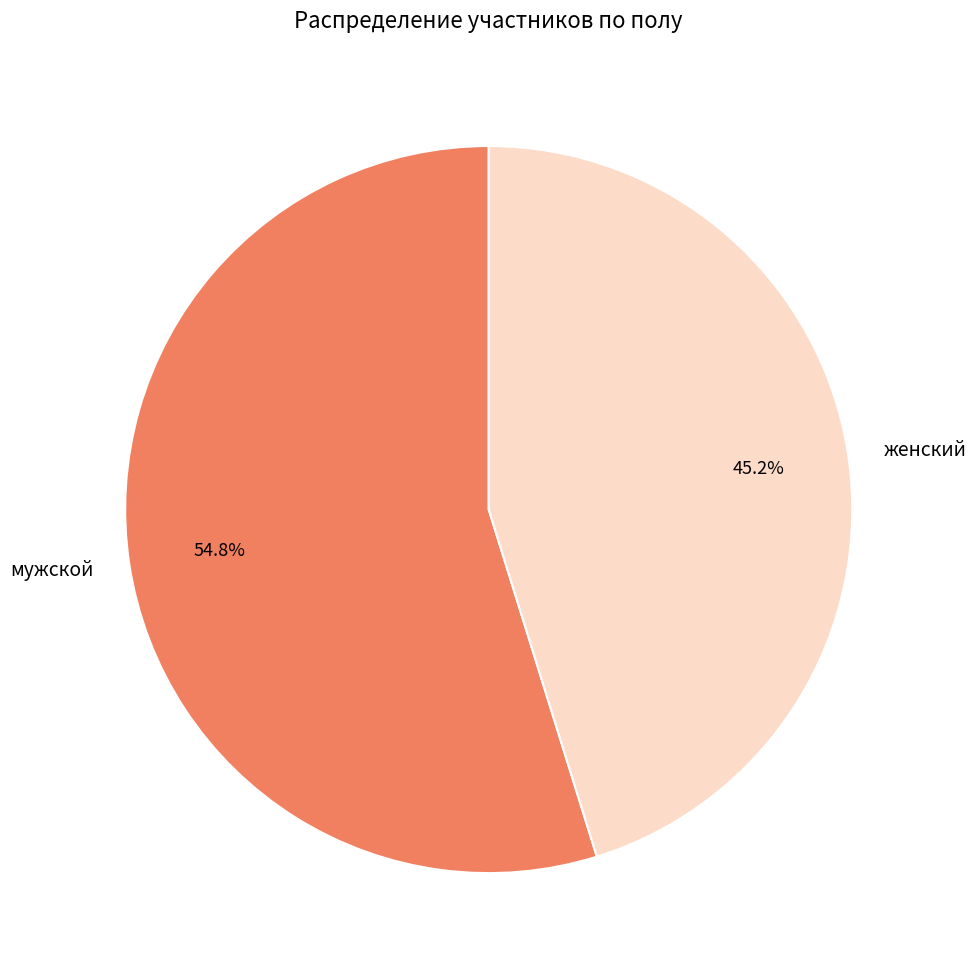

To the nearest percent, what percentage of the pie is мужской?

55%